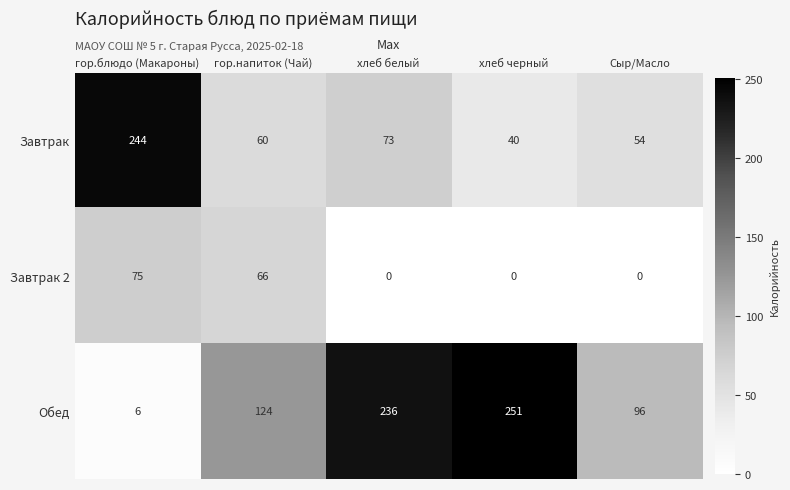

What is the difference between the Завтрак values at Сыр/Масло and гор.блюдо (Макароны)?

190